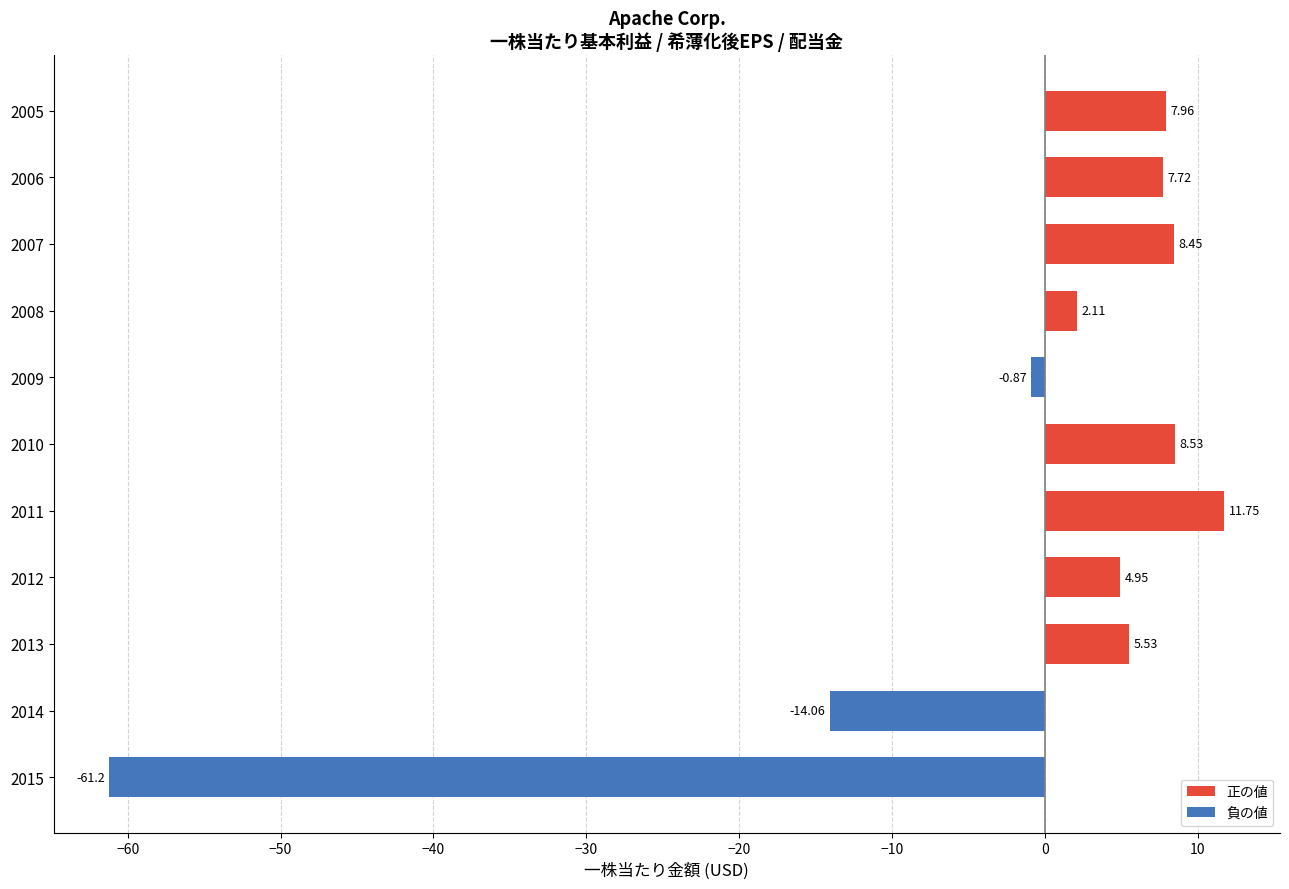

What is the sum of all values?

-19.1